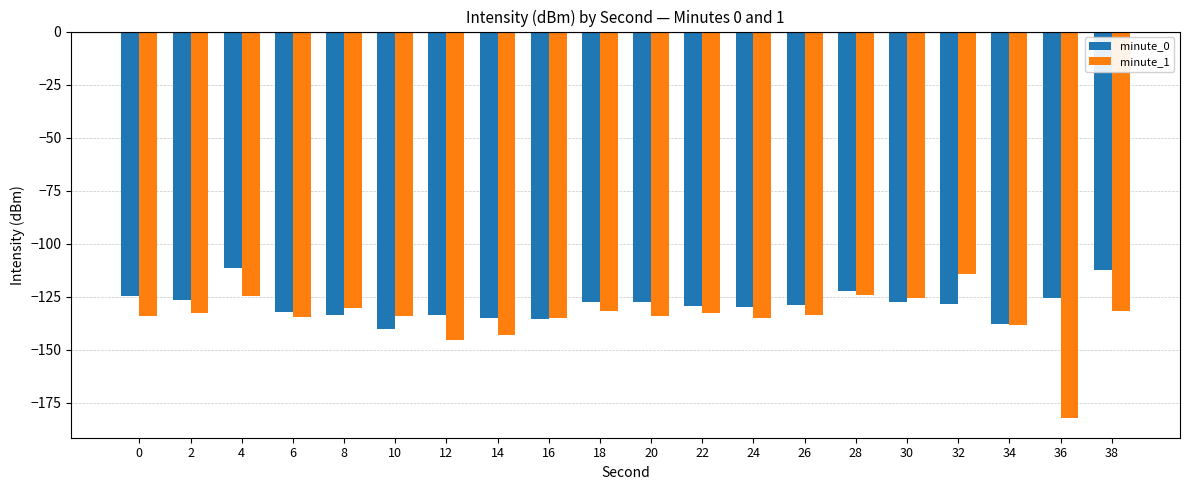

At which label is minute_1 closest to -148?

12